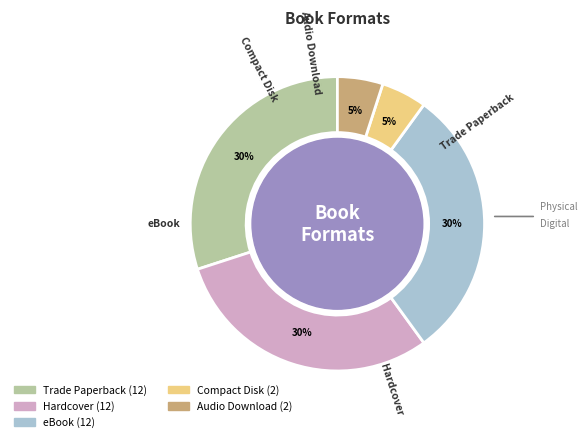

To the nearest percent, what is the difference between the largest and smallest slice percentages?

25%